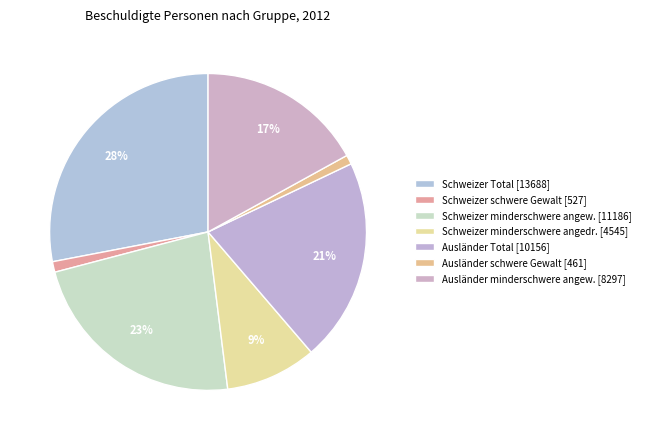

How many slices are in this pie chart?

7